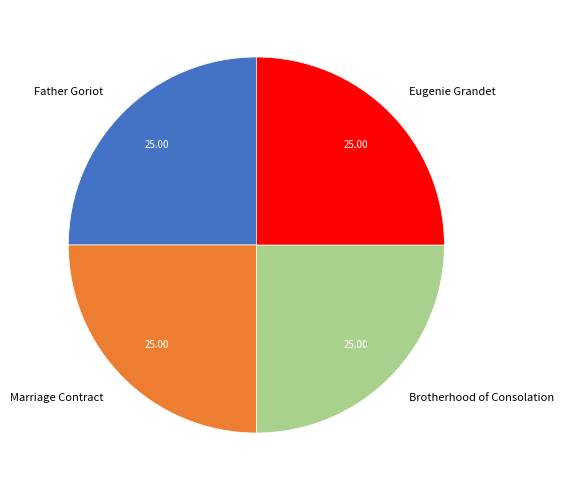

Approximately how many times larger is the value at Father Goriot compared to Eugenie Grandet?

1.0